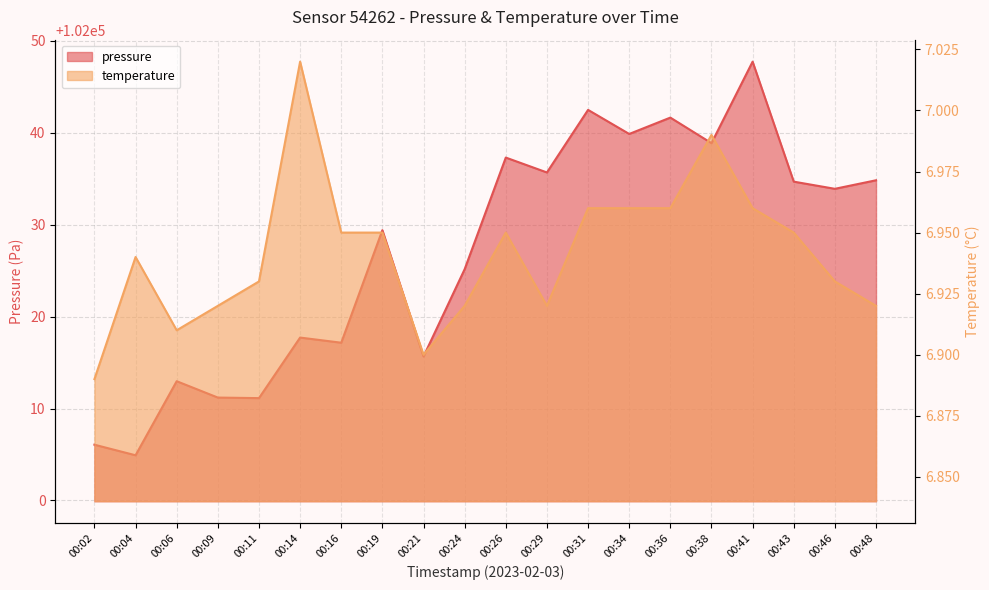

At how many categories does at least one series exceed 85942?

20